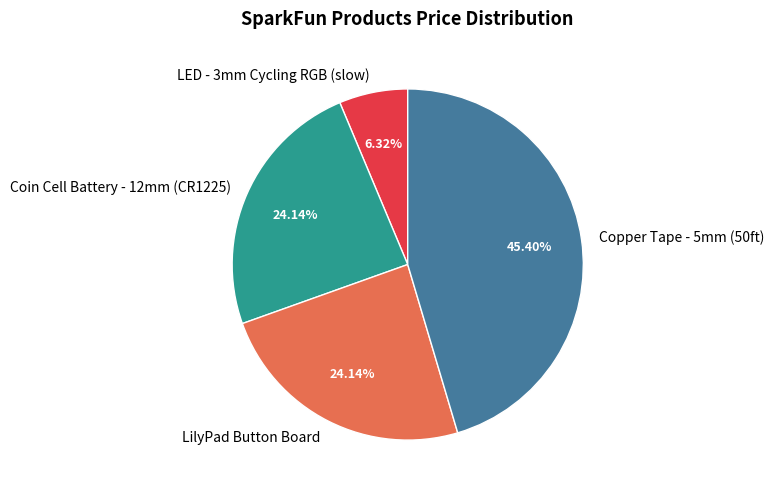

Does any single category account for the majority?

No